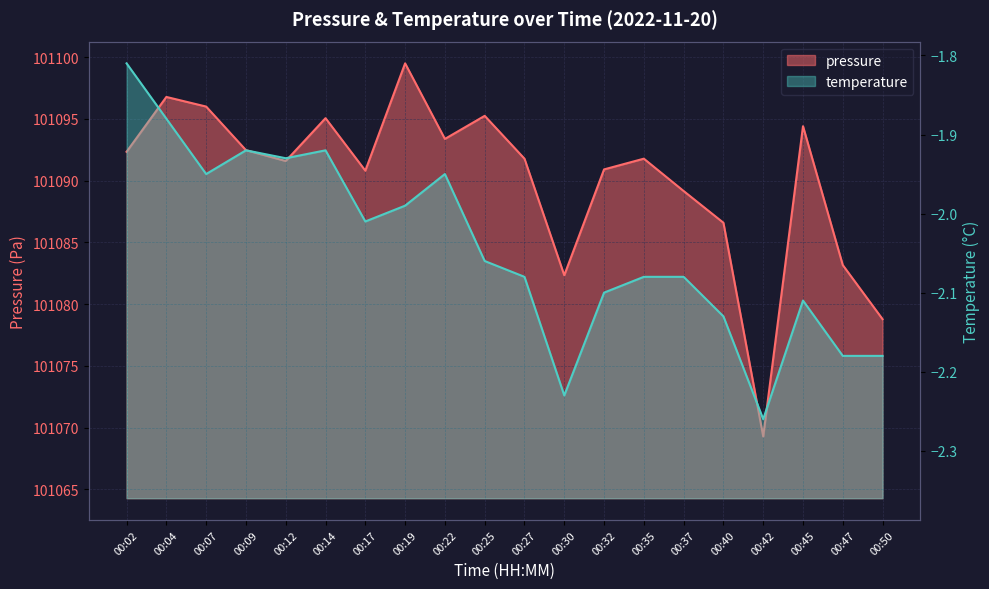

How many distinct data groups are displayed?

2